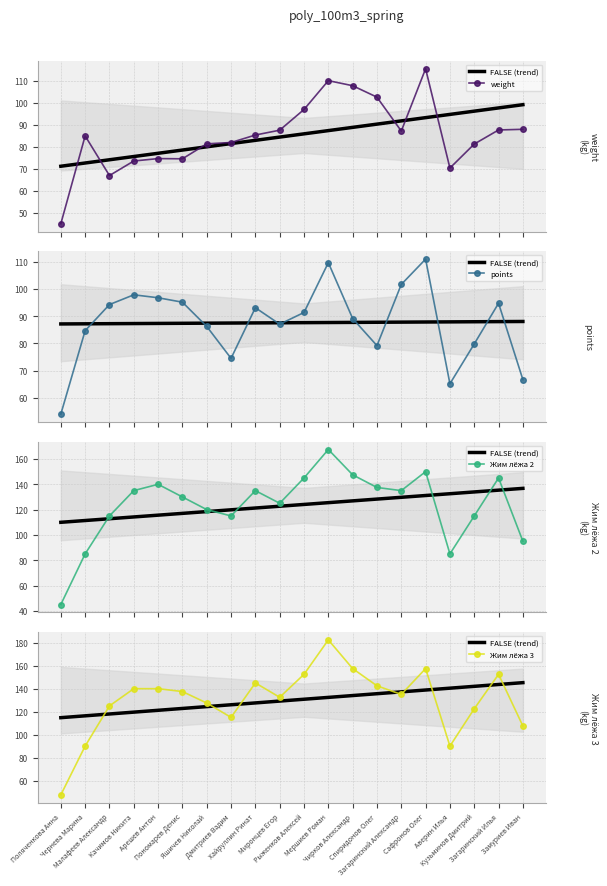

Which series has the largest range (max minus min)?

Жим лёжа 3